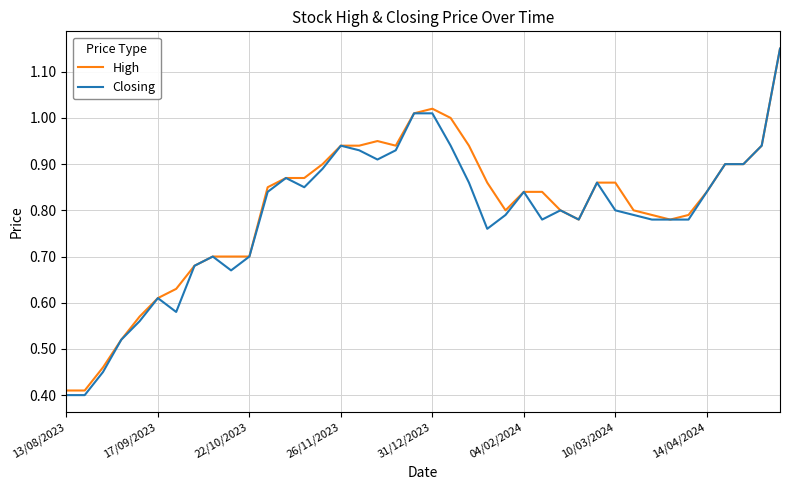

Which series has the widest spread of values?

Closing